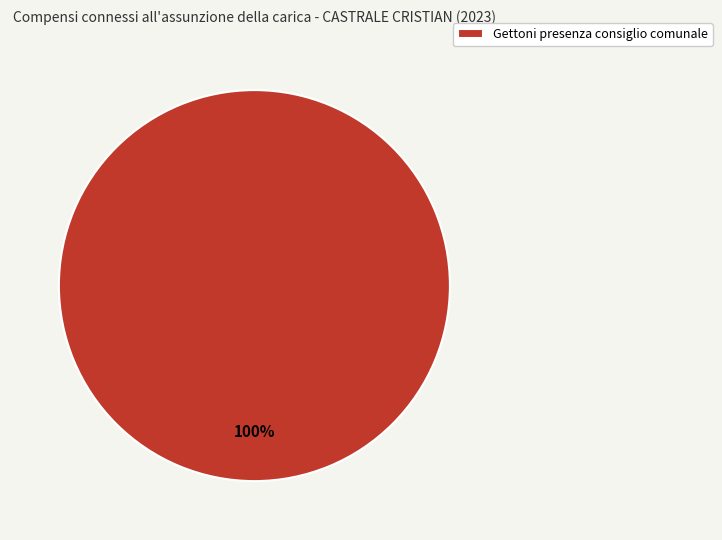

Rank the categories by value from lowest to highest.

Gettoni presenza consiglio comunale